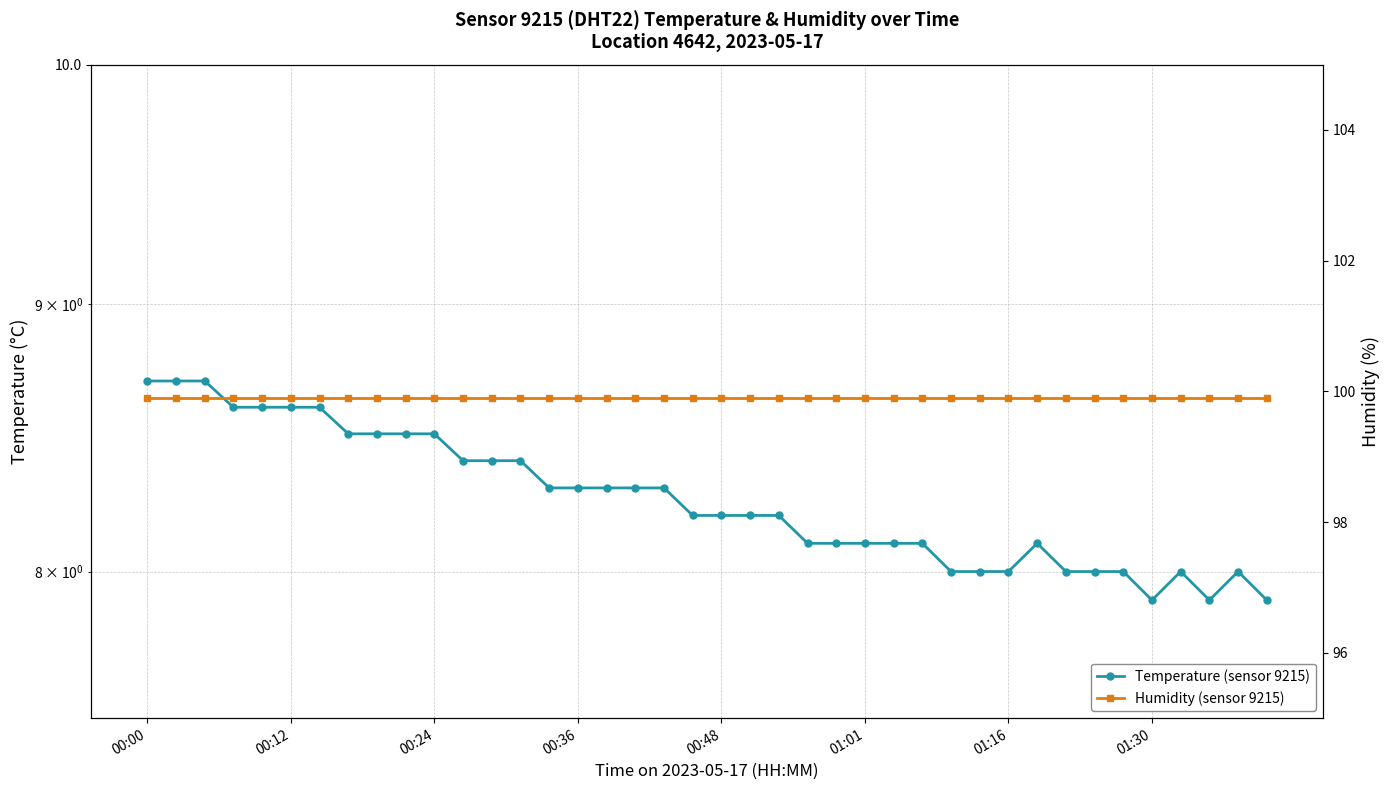

Reading right to left, list all the values displayed in this chart.

temperature: 7.9	8.0	7.9	8.0	7.9	8.0	8.0	8.0	8.1	8.0	8.0	8.0	8.1	8.1	8.1	8.1	8.1	8.2	8.2	8.2	8.2	8.3	8.3	8.3	8.3	8.3	8.4	8.4	8.4	8.5	8.5	8.5	8.5	8.6	8.6	8.6	8.6	8.7	8.7	8.7
humidity: 99.9	99.9	99.9	99.9	99.9	99.9	99.9	99.9	99.9	99.9	99.9	99.9	99.9	99.9	99.9	99.9	99.9	99.9	99.9	99.9	99.9	99.9	99.9	99.9	99.9	99.9	99.9	99.9	99.9	99.9	99.9	99.9	99.9	99.9	99.9	99.9	99.9	99.9	99.9	99.9